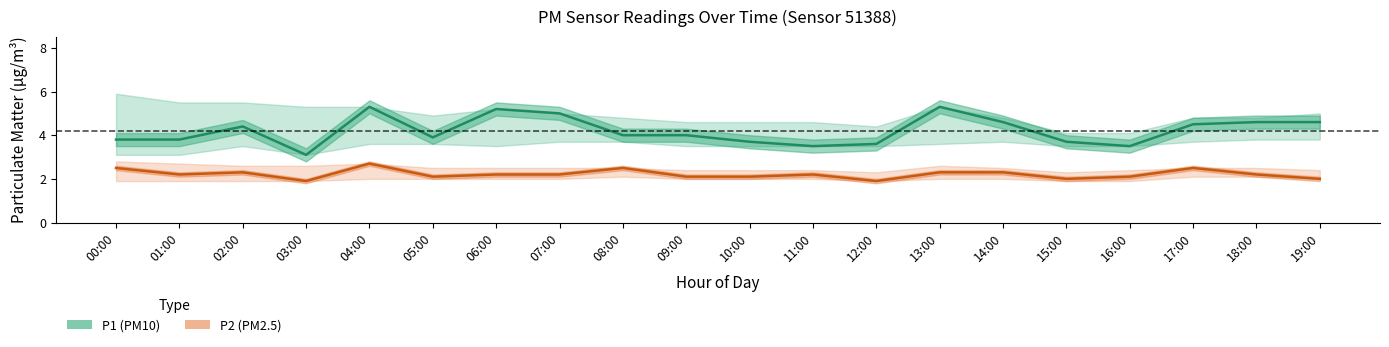

Reading left to right, transcribe all the data shown in this chart.

P1 (PM10): 00:00=3.8	01:00=3.8	02:00=4.4	03:00=3.1	04:00=5.3	05:00=3.9	06:00=5.2	07:00=5.0	08:00=4.0	09:00=4.0	10:00=3.7	11:00=3.5	12:00=3.6	13:00=5.3	14:00=4.6	15:00=3.7	16:00=3.5	17:00=4.5	18:00=4.6	19:00=4.6
P2 (PM2.5): 00:00=2.5	01:00=2.2	02:00=2.3	03:00=1.9	04:00=2.7	05:00=2.1	06:00=2.2	07:00=2.2	08:00=2.5	09:00=2.1	10:00=2.1	11:00=2.2	12:00=1.9	13:00=2.3	14:00=2.3	15:00=2.0	16:00=2.1	17:00=2.5	18:00=2.2	19:00=2.0